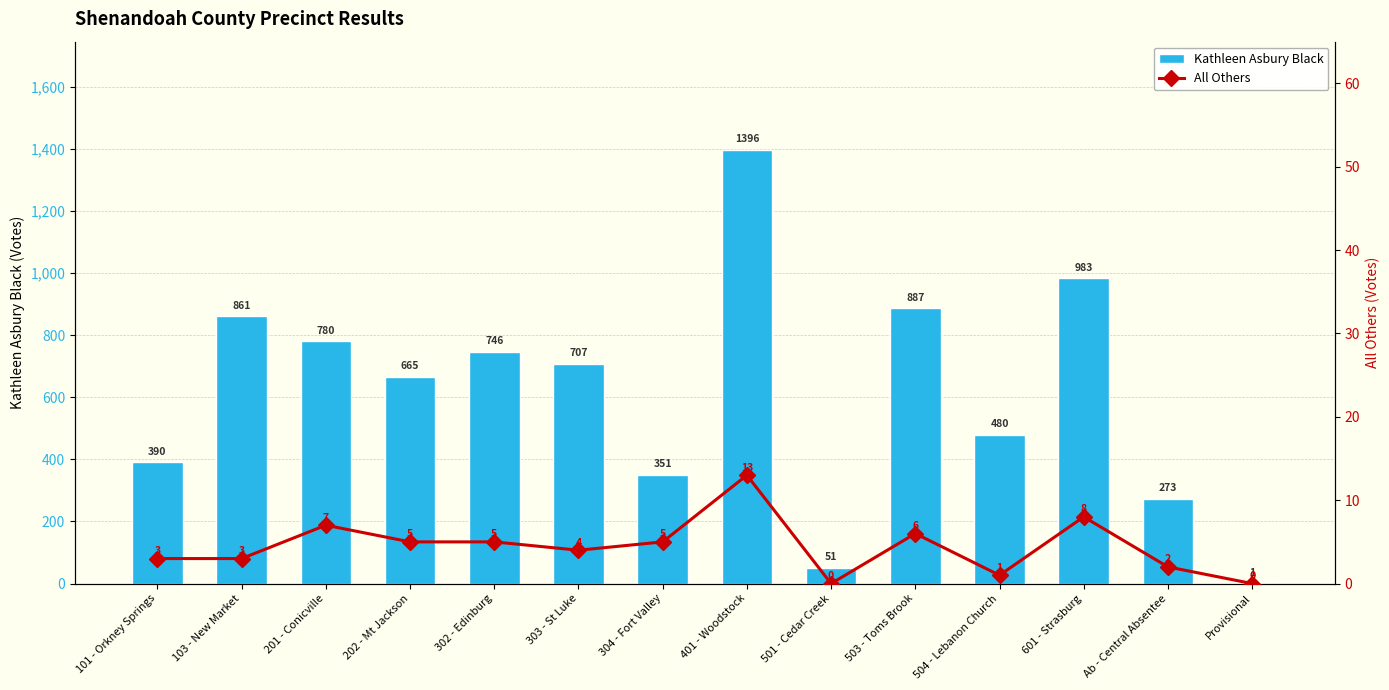

The Kathleen Asbury Black series shows 1 at Provisional. True or false?

True